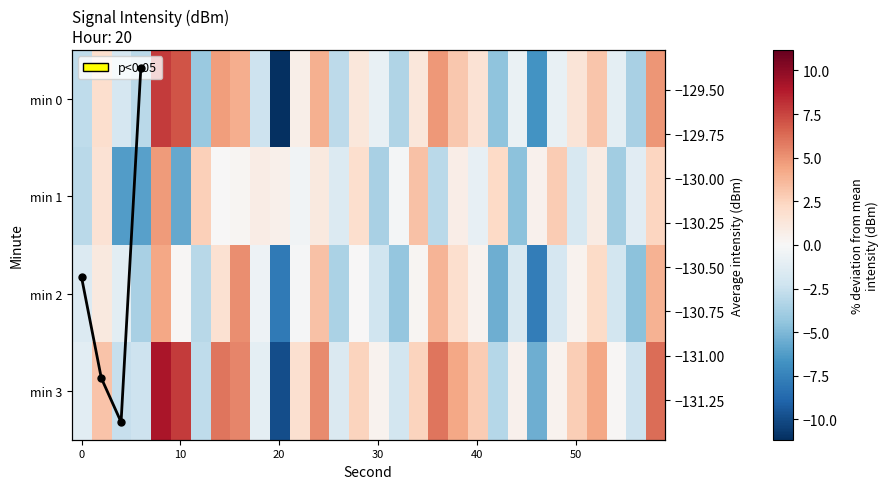

What is the difference between the 2 values at 12 and 29?

0.6